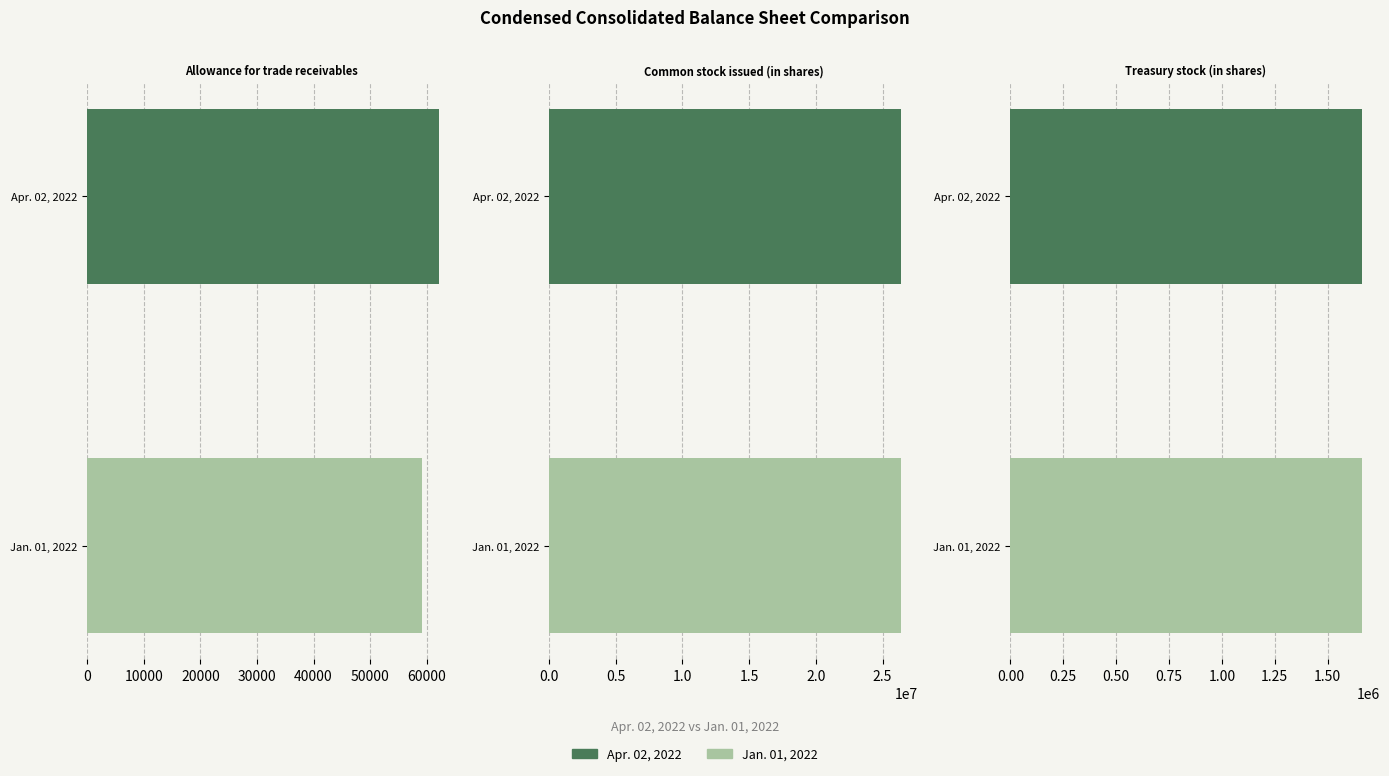

Reading left to right, extract all data points from this chart.

Allowance for trade receivables: 62170	59232
Common stock issued (in shares): 26358545	26350763
Treasury stock (in shares): 1664727	1664711